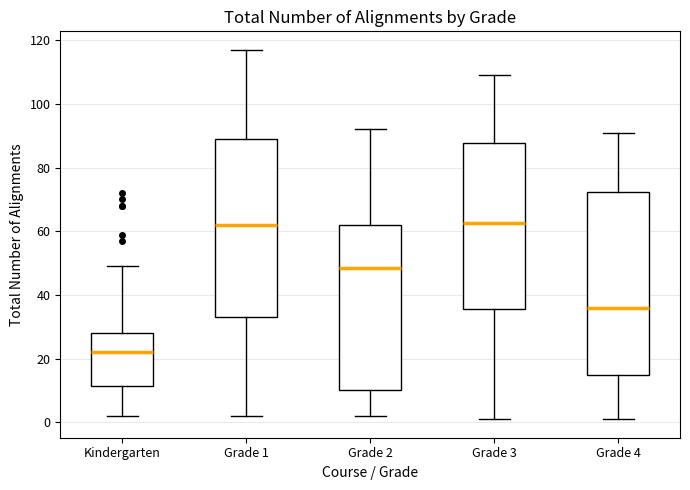

Reading left to right, read every box against the y-axis: the position of its median line, the range the box covers, and the ends of its whiskers. The values are not printed on the chart, so give them approximately, as read against the axis.

Kindergarten: median 22, box 12 to 28, whiskers 2 to 50
Grade 1: median 62, box 34 to 90, whiskers 2 to 118
Grade 2: median 48, box 10 to 62, whiskers 2 to 92
Grade 3: median 62, box 36 to 88, whiskers 2 to 110
Grade 4: median 36, box 14 to 72, whiskers 2 to 92